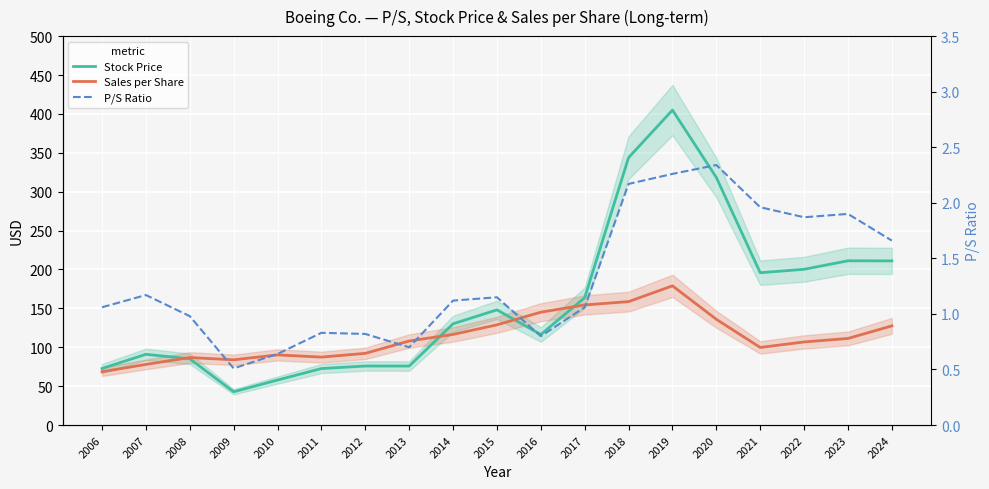

True or false: Sales per Share has a value of 130.3 at 2021.

False